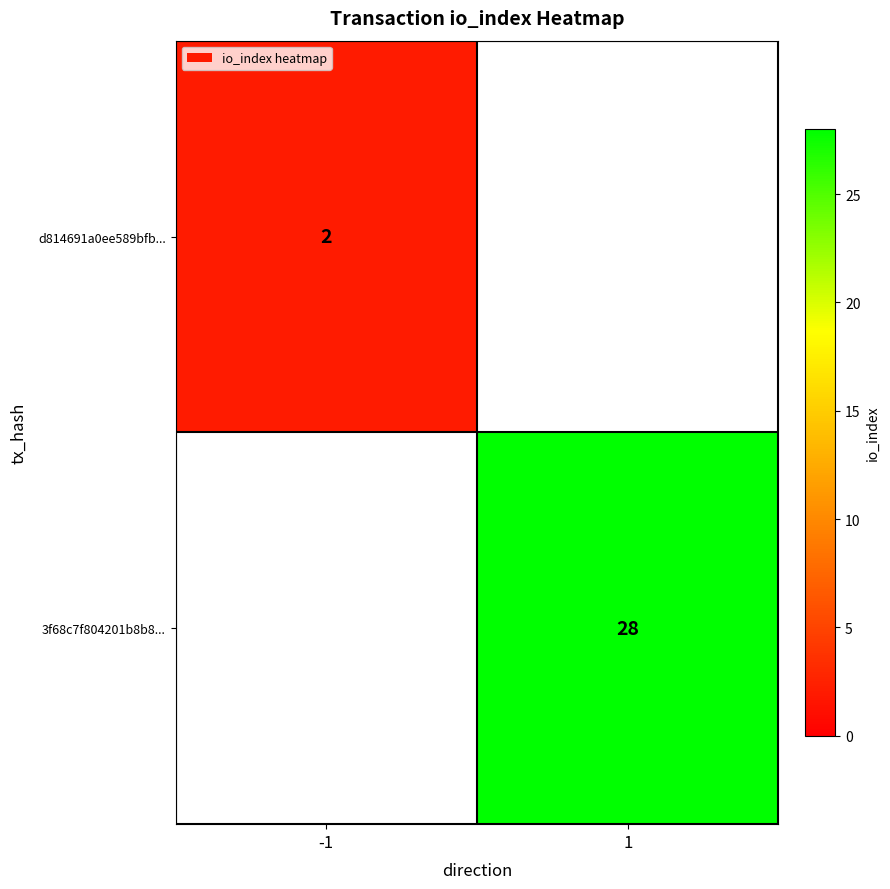

How many categories are shown in the chart?

2